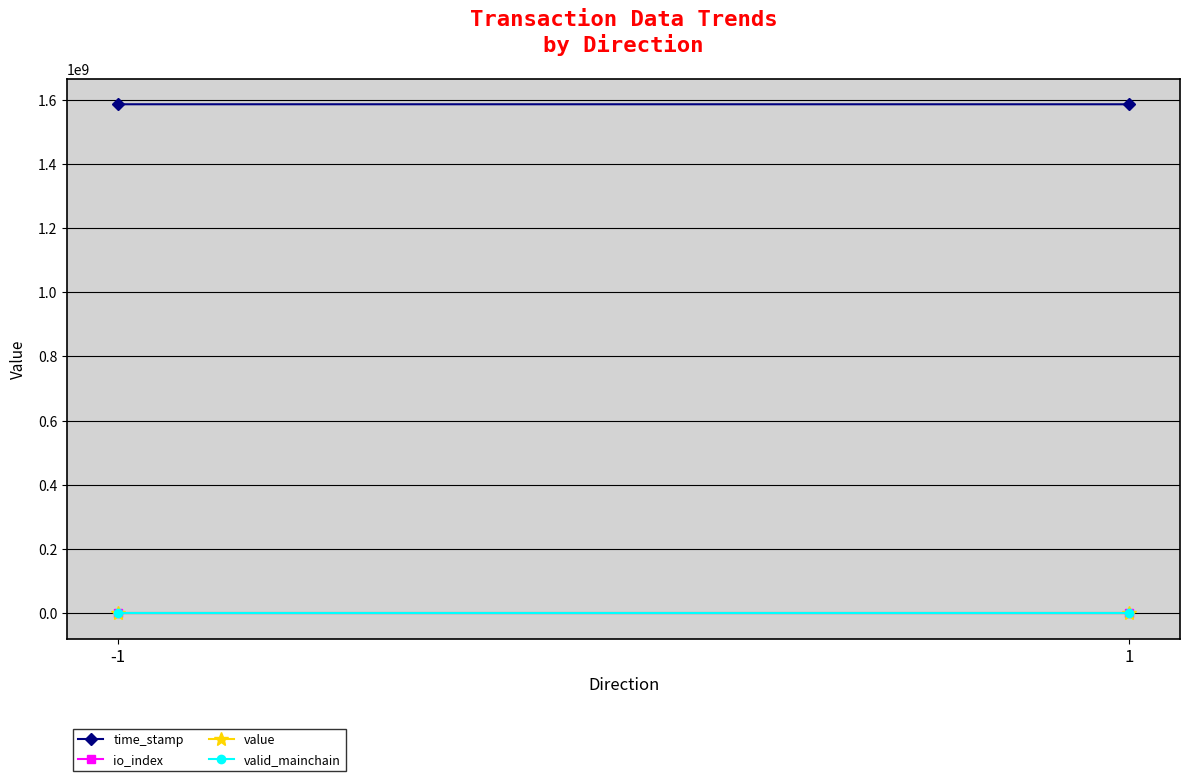

What is the sum of all valid_mainchain values?

2.0